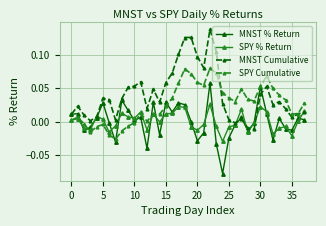

Which series has the largest total across all categories?

MNST Cumulative